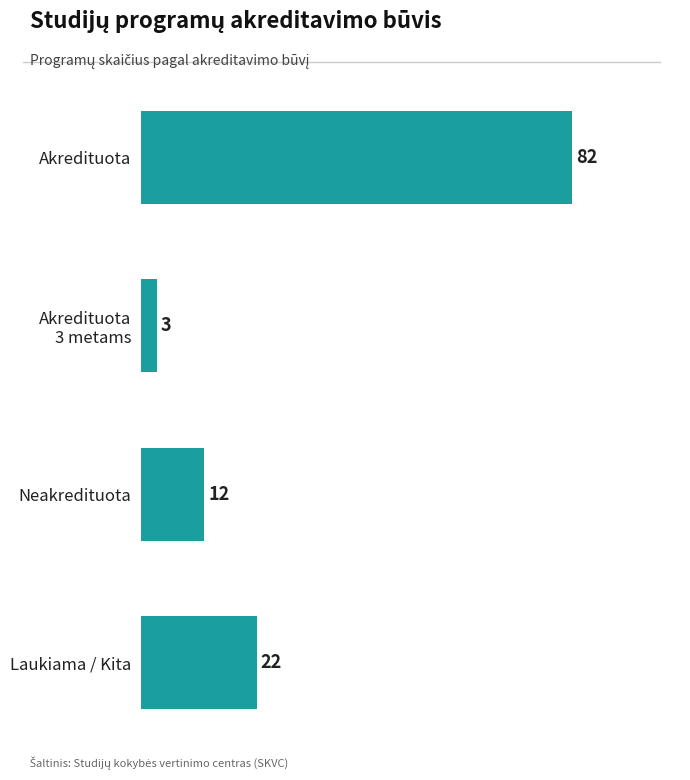

How many categories are shown in the chart?

4